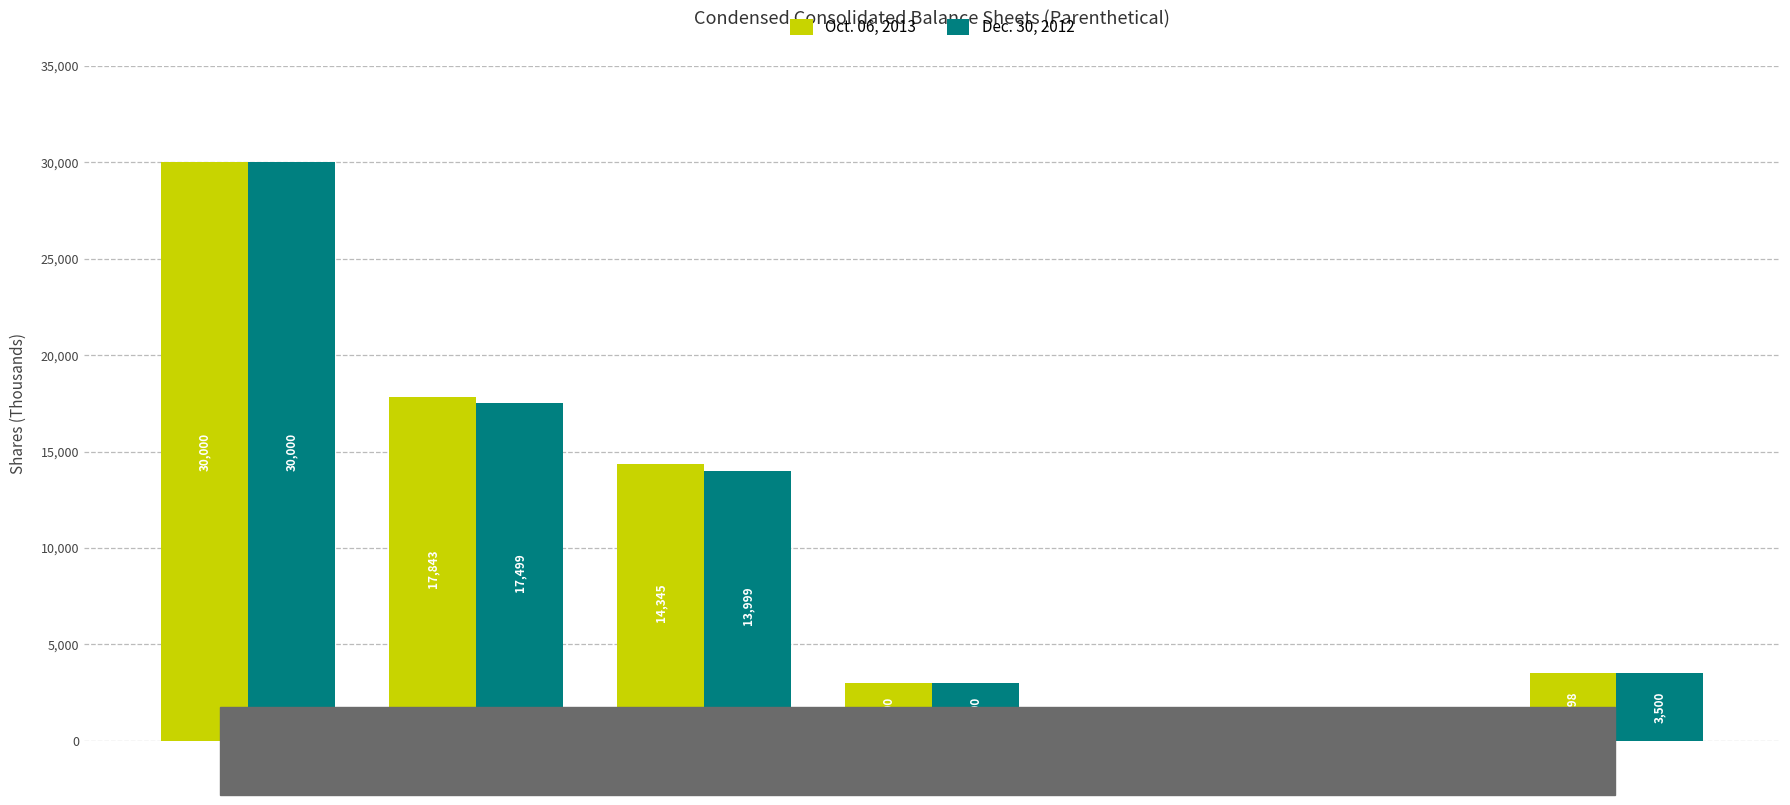

At which label does Dec. 30, 2012 reach its peak?

Common stock
shares authorized